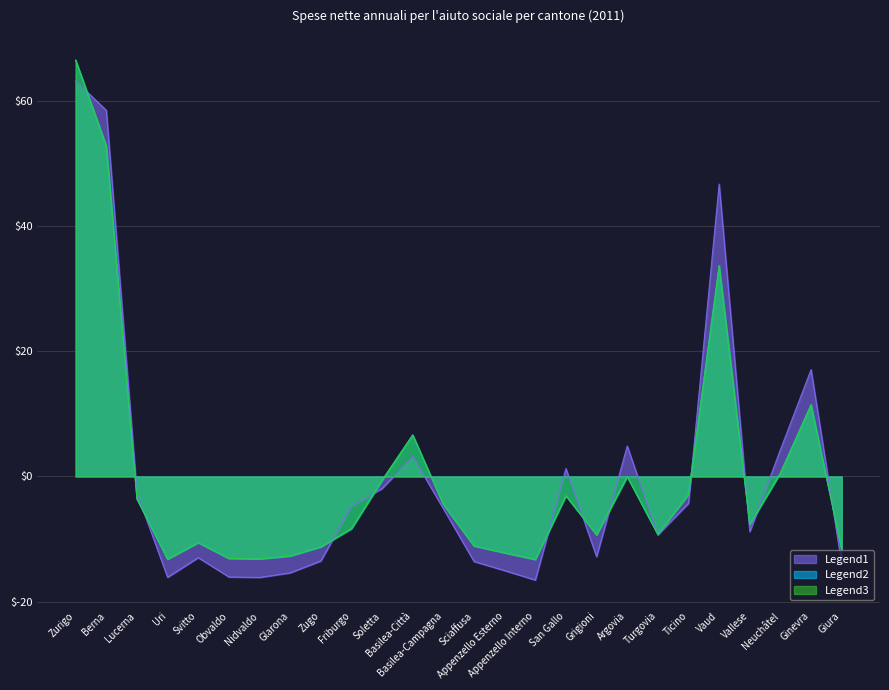

How many lines are shown in the chart?

3